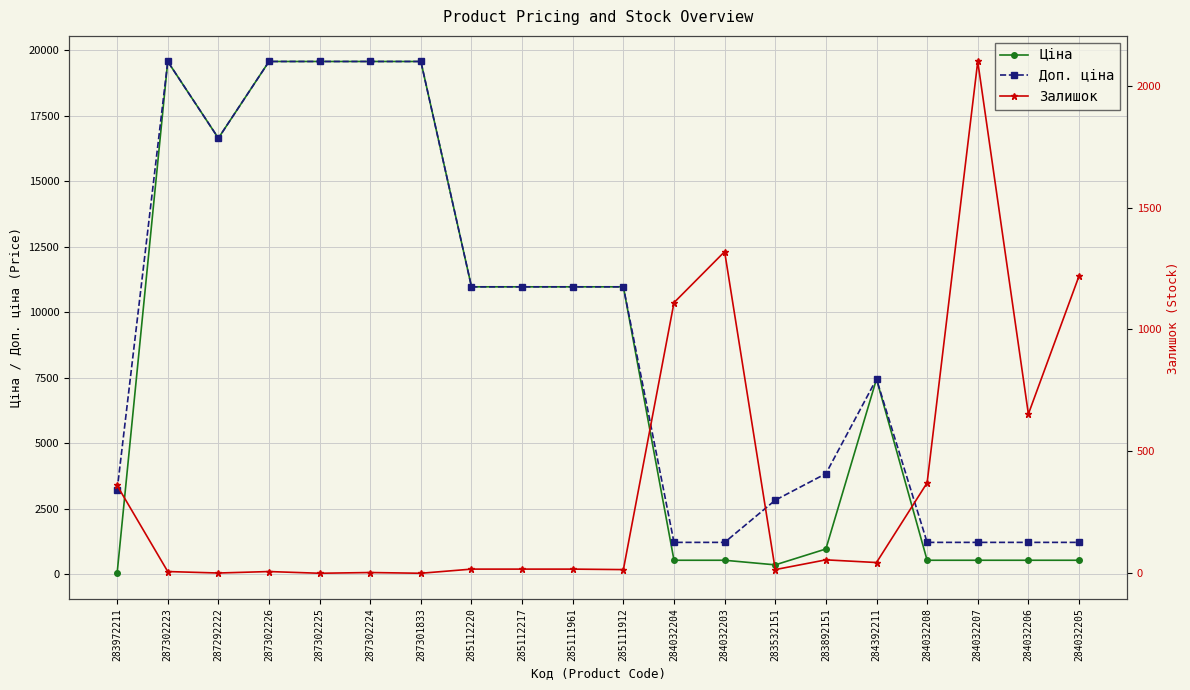

Reading left to right, transcribe all the data shown in this chart.

Ціна: 32.0	19564.9	16636.8	19564.9	19564.9	19564.9	19564.9	10964.4	10964.4	10964.4	10964.4	528.2	528.2	352.6	958.4	7444.6	528.2	528.2	528.2	528.2
Доп. ціна: 3205.0	19564.9	16636.8	19564.9	19564.9	19564.9	19564.9	10964.4	10964.4	10964.4	10964.4	1210.7	1210.7	2821.2	3833.8	7444.6	1210.7	1210.7	1210.7	1210.7
Залишок: 360.0	7.0	1.0	7.0	0.0	3.0	0.0	17.0	17.0	17.0	15.0	1110.0	1319.0	15.0	55.0	44.0	371.0	2099.0	653.0	1219.0